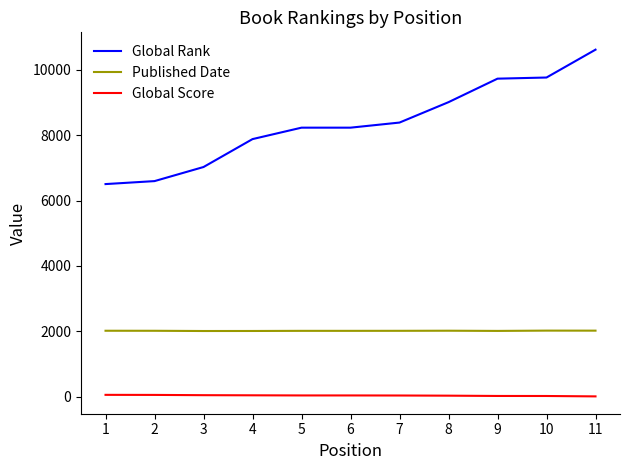

Which series has the largest range (max minus min)?

Global Rank